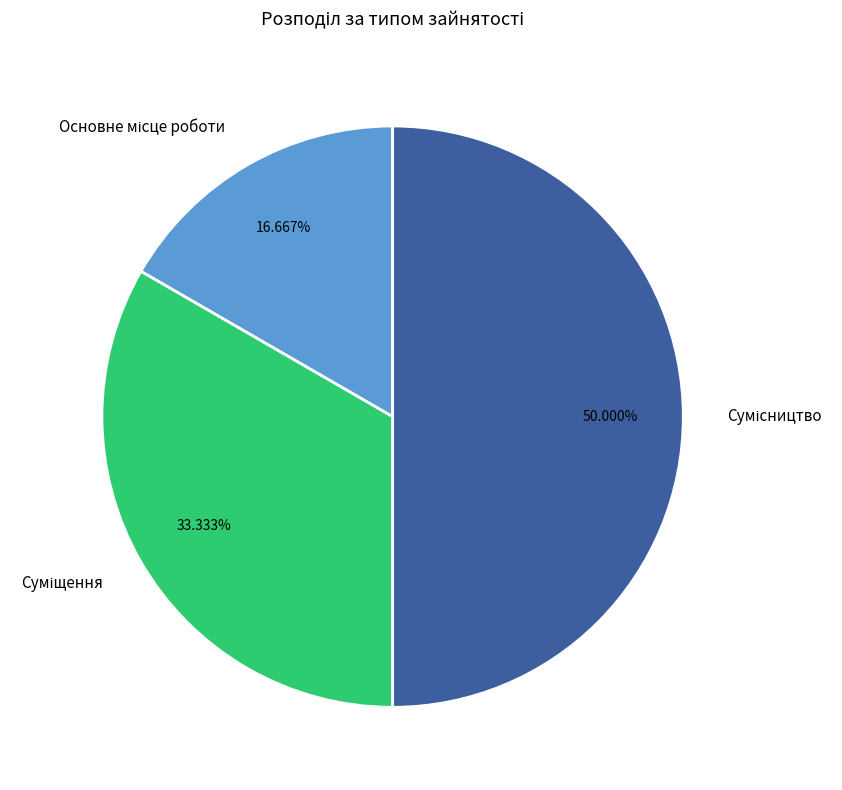

To the nearest percent, what percentage of the pie is Основне місце роботи?

17%